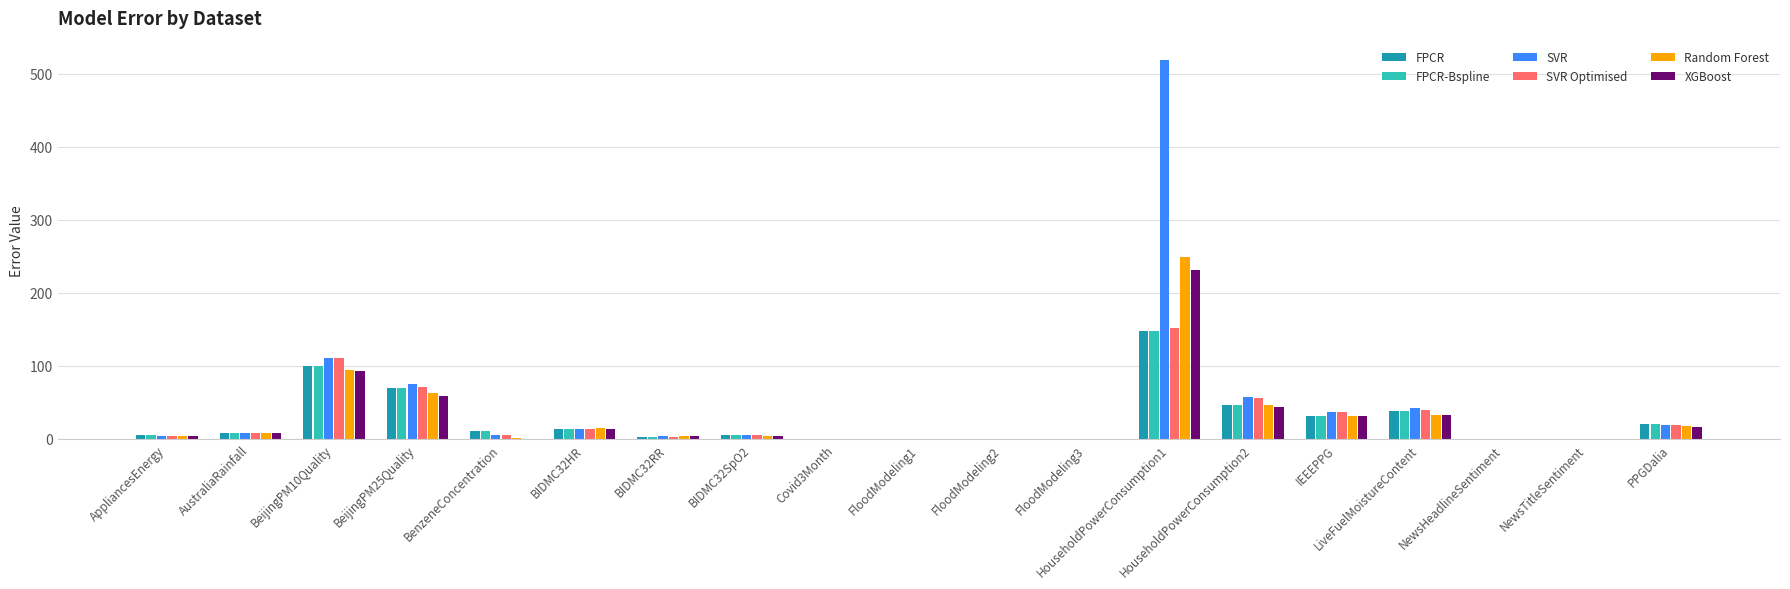

What is the difference between the SVR Optimised values at FloodModeling2 and BeijingPM10Quality?

110.5